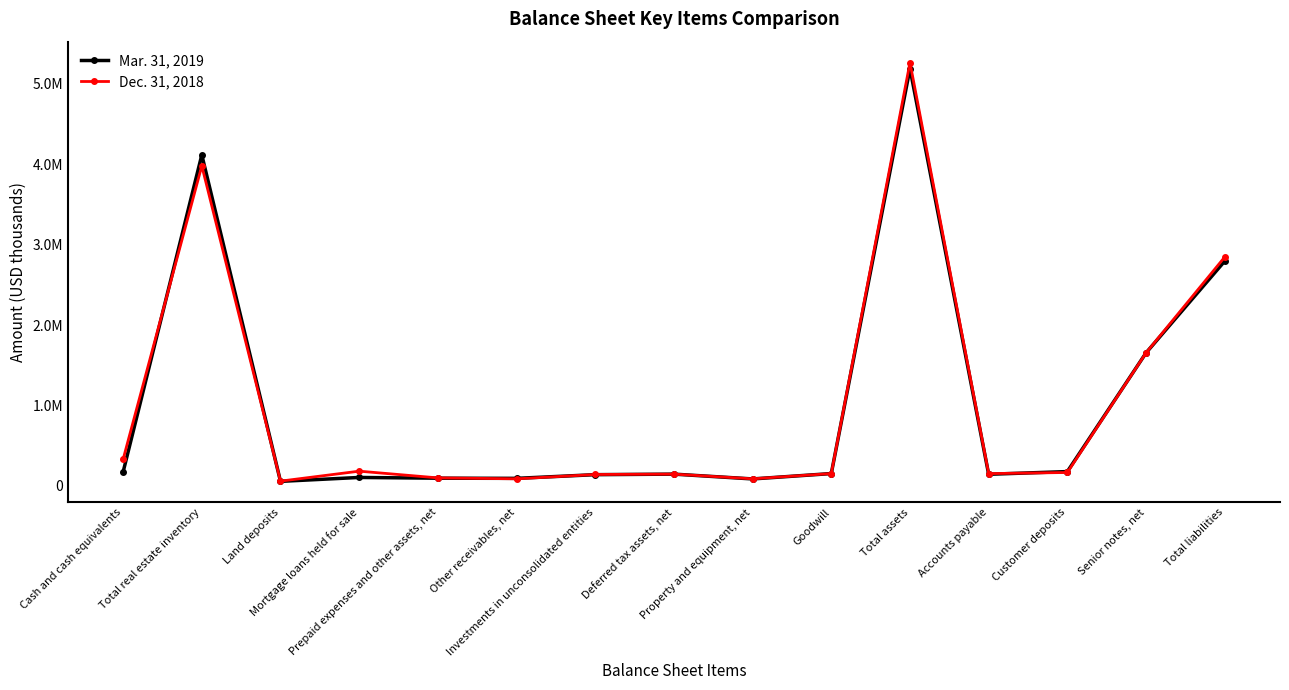

Reading left to right, what are all the values shown in this chart?

Mar. 31, 2019: Cash and cash equivalents=171982	Total real estate inventory=4116176	Land deposits=55063	Mortgage loans held for sale=103705	Prepaid expenses and other assets, net=94459	Other receivables, net=92585	Investments in unconsolidated entities=138334	Deferred tax assets, net=145076	Property and equipment, net=85275	Goodwill=152116	Total assets=5190404	Accounts payable=143082	Customer deposits=176902	Senior notes, net=1653459	Total liabilities=2795092
Dec. 31, 2018: Cash and cash equivalents=329645	Total real estate inventory=3980565	Land deposits=57929	Mortgage loans held for sale=181897	Prepaid expenses and other assets, net=98225	Other receivables, net=86587	Investments in unconsolidated entities=140541	Deferred tax assets, net=145076	Property and equipment, net=86736	Goodwill=152116	Total assets=5264441	Accounts payable=151586	Customer deposits=165432	Senior notes, net=1653746	Total liabilities=2845706